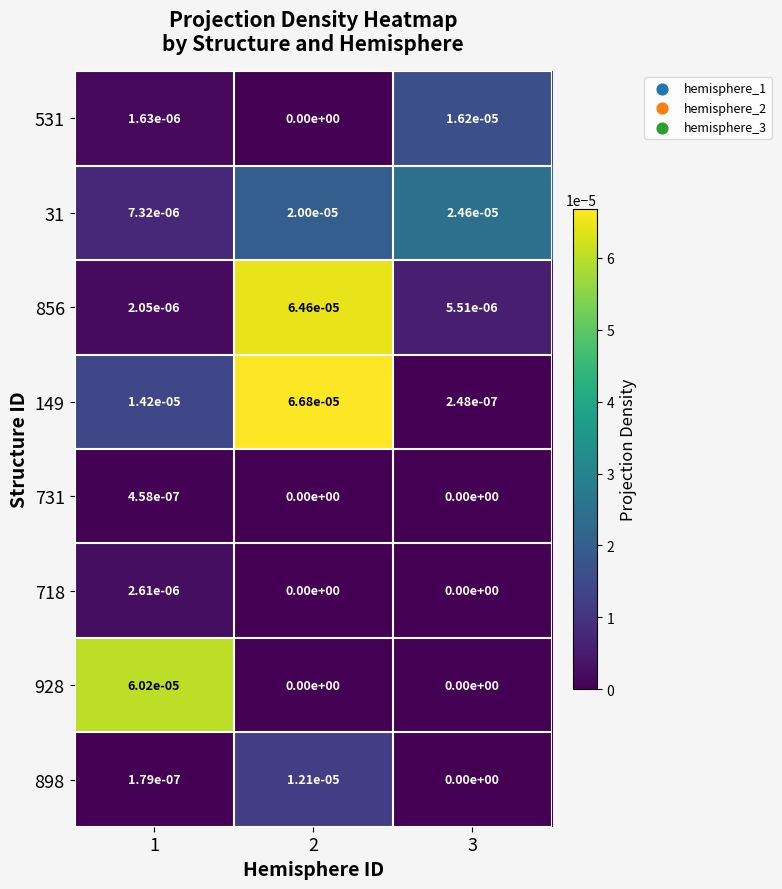

Which series has the largest total across all categories?

149